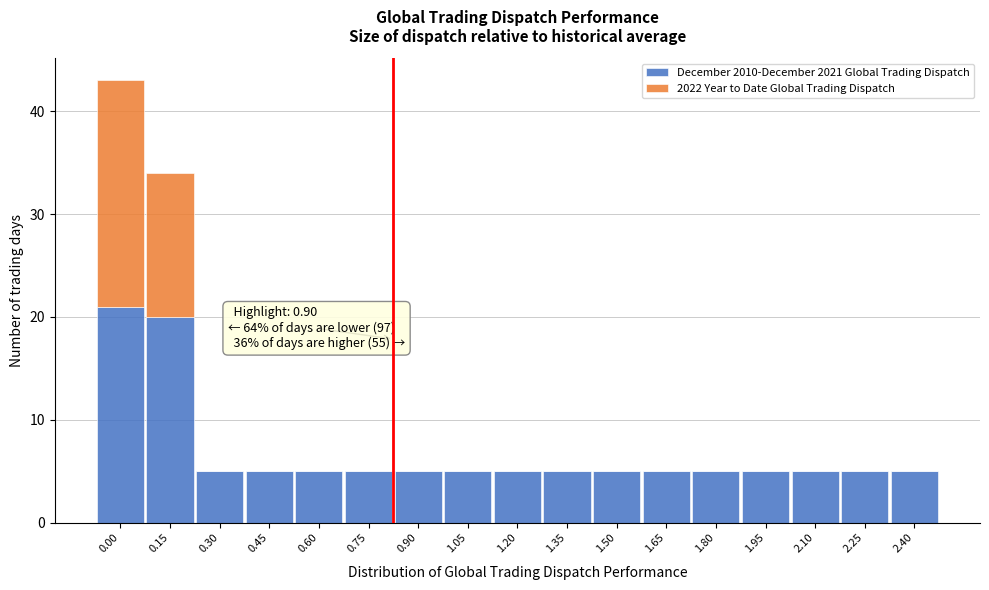

The December 2010-December 2021 Global Trading Dispatch series shows 3 at 1.95. True or false?

False